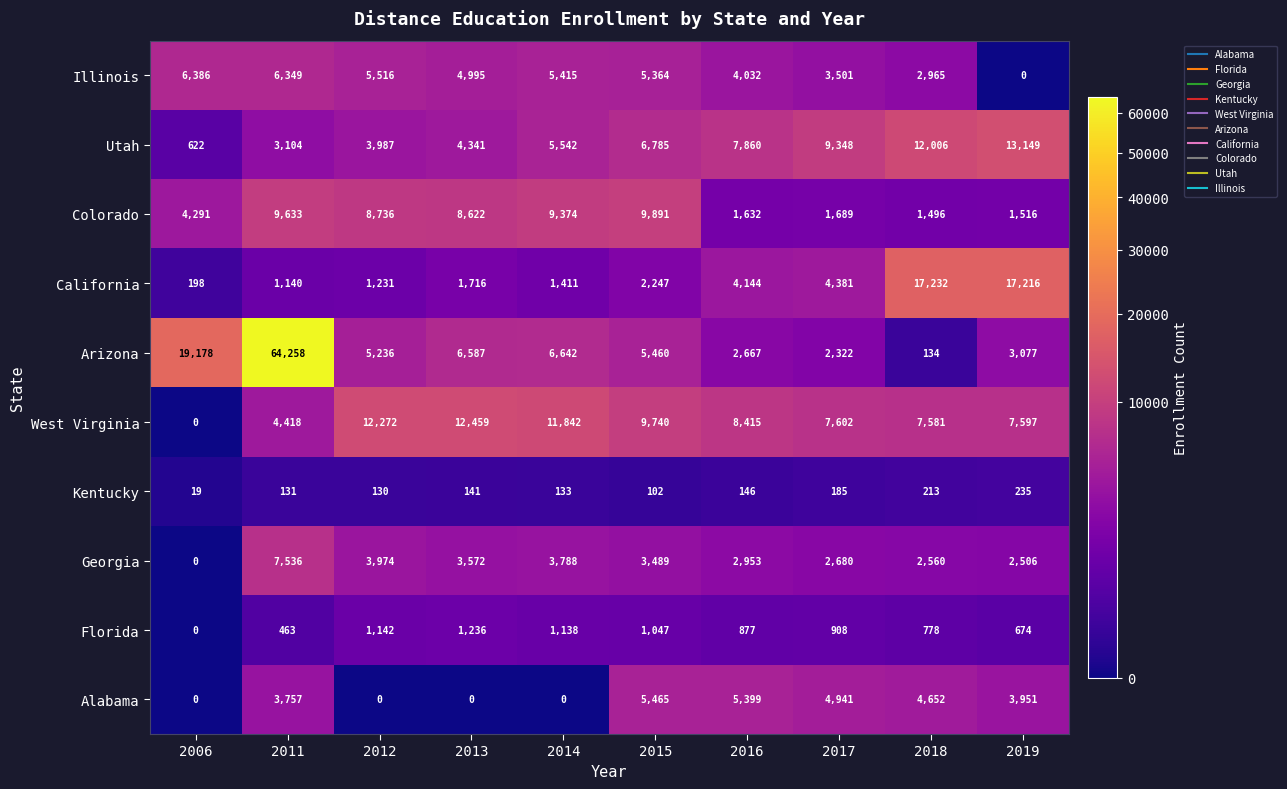

Is it true that West Virginia equals -5426 at 2006?

False